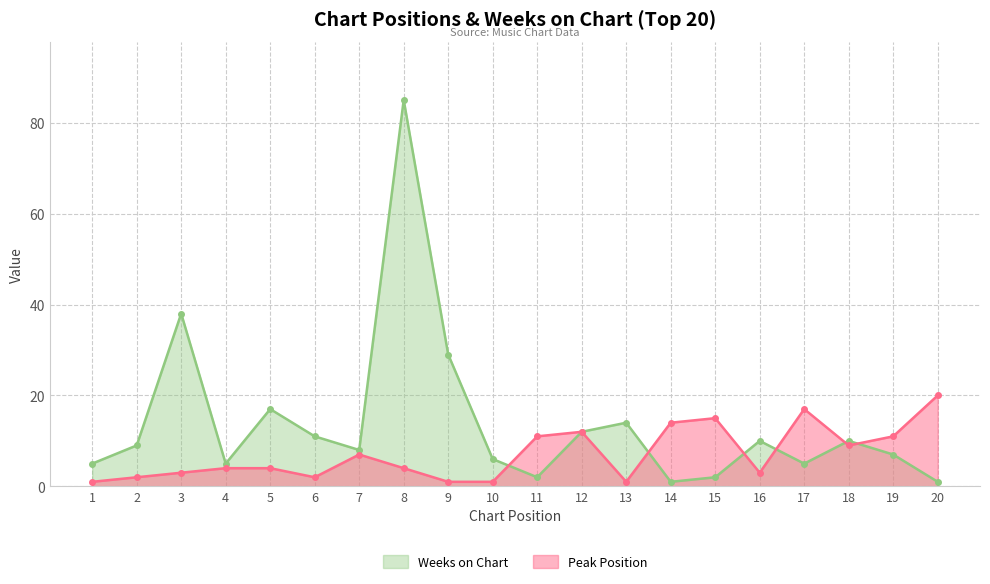

Which label corresponds to the smallest value in the chart?

1